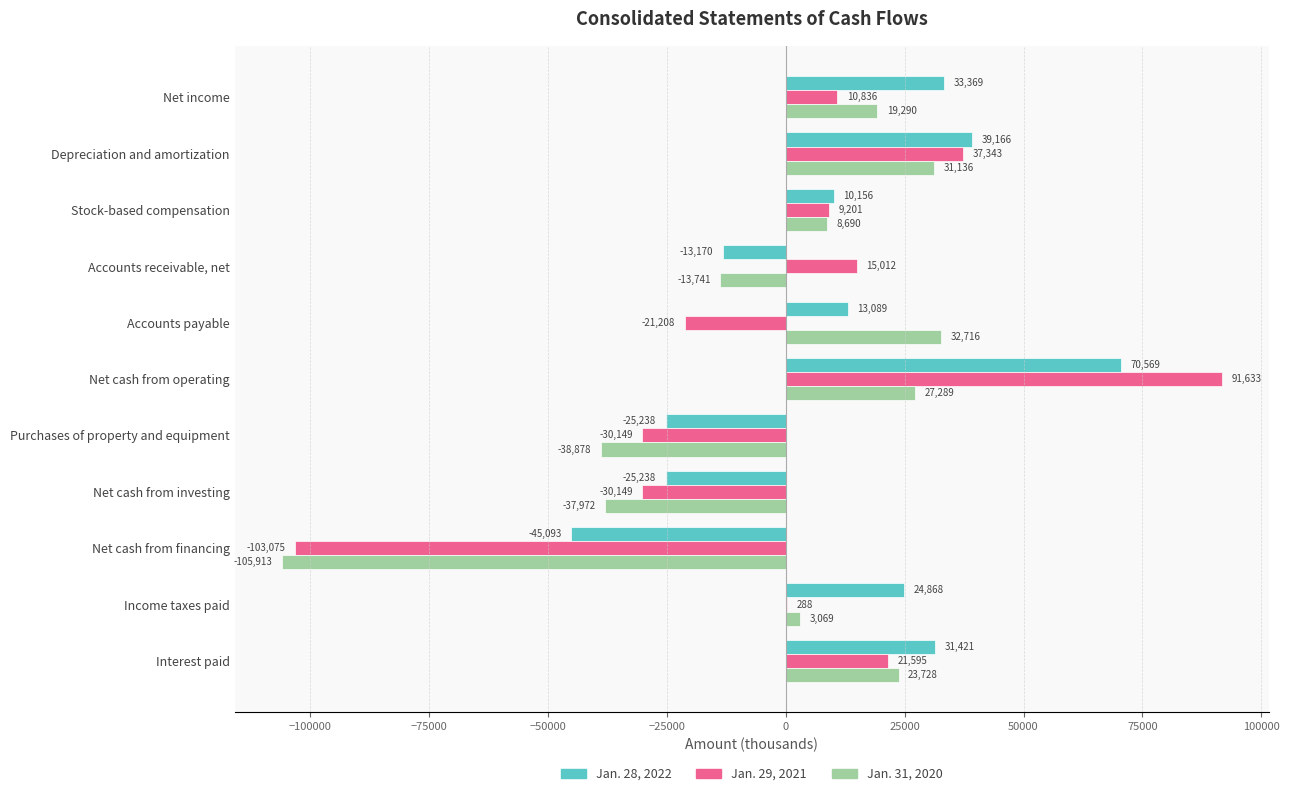

Is it true that Jan. 31, 2020 equals 8690 at Stock-based compensation?

True